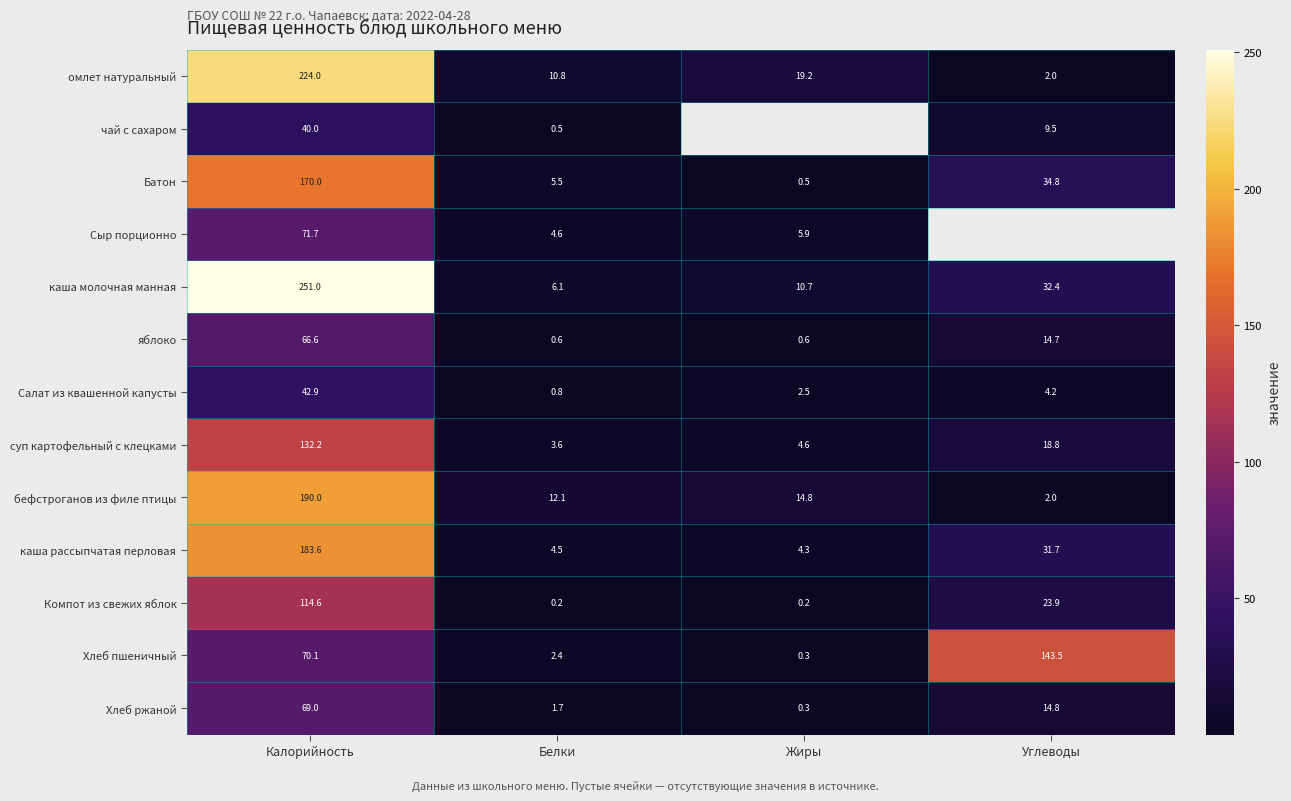

List the labels in order of Хлеб ржаной value, smallest first.

Жиры, Белки, Углеводы, Калорийность